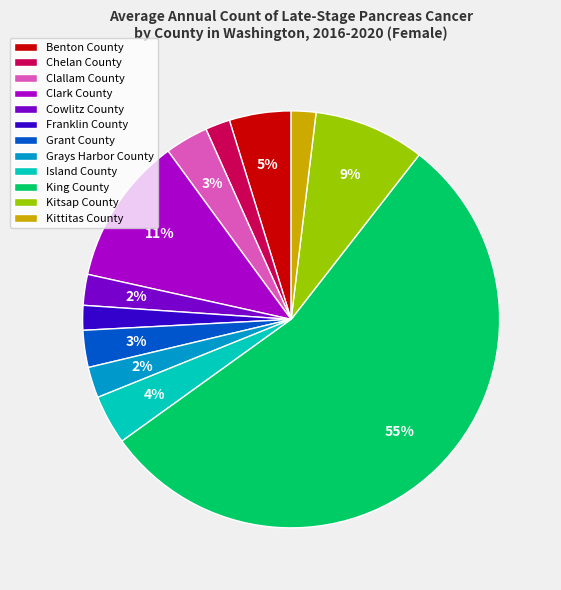

True or false: Island County accounts for 13% of the total.

False